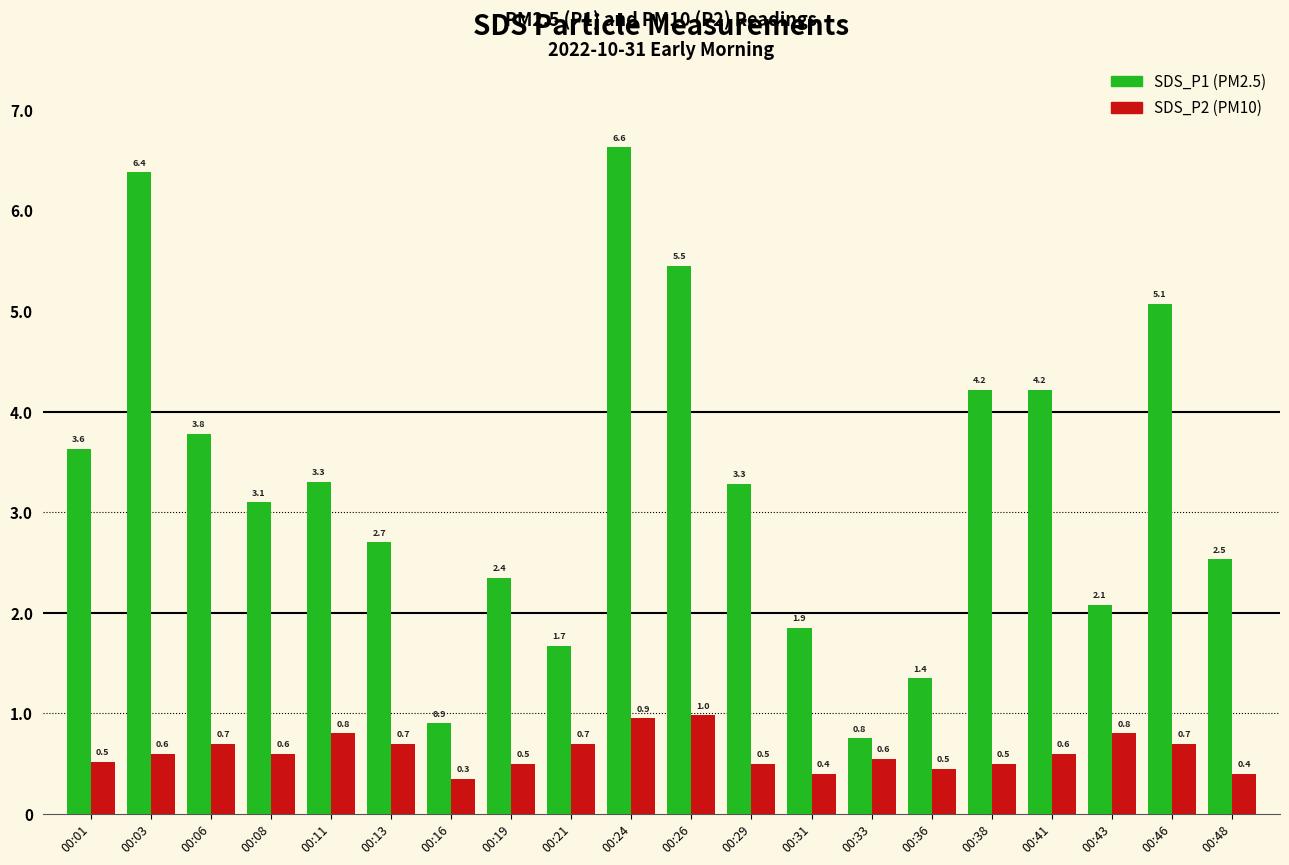

At which category is the sum across all series the highest?

00:24